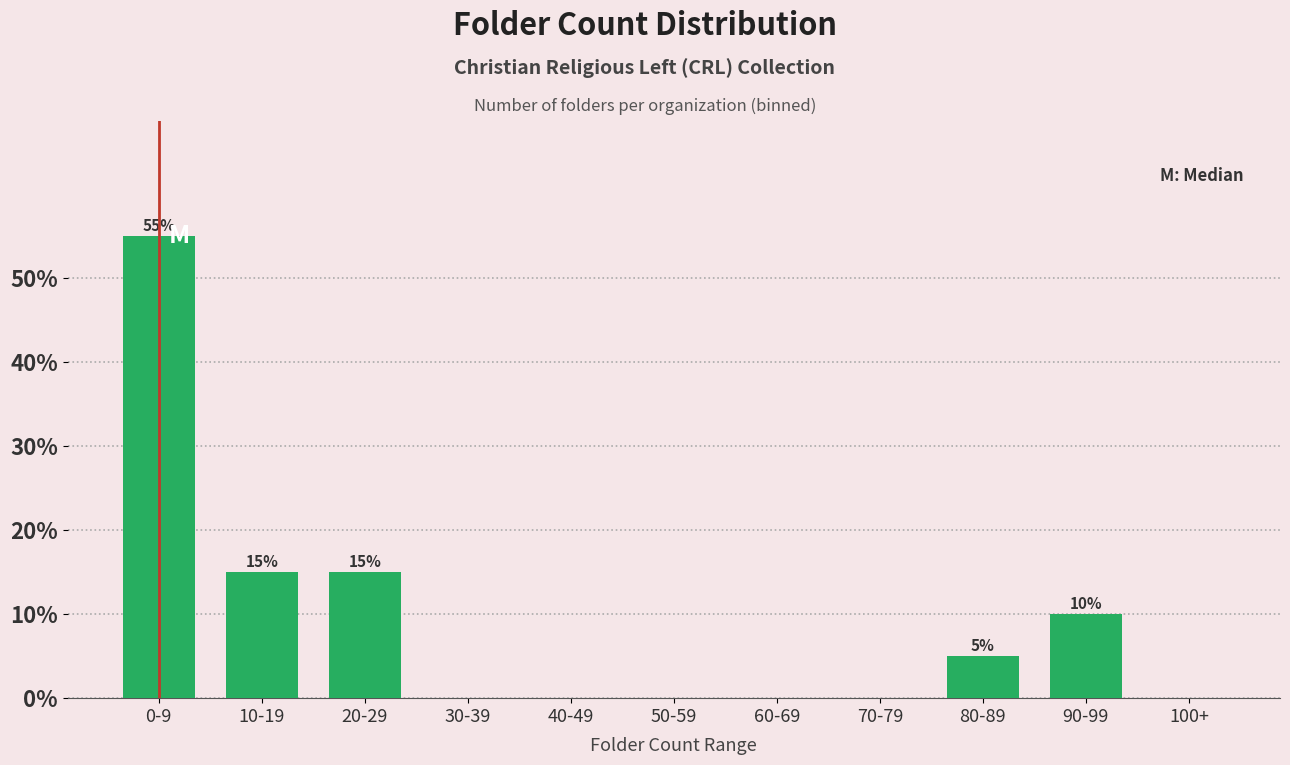

Reading left to right, extract all data points from this chart.

0-9=55.0	10-19=15.0	20-29=15.0	30-39=0.0	40-49=0.0	50-59=0.0	60-69=0.0	70-79=0.0	80-89=5.0	90-99=10.0	100+=0.0